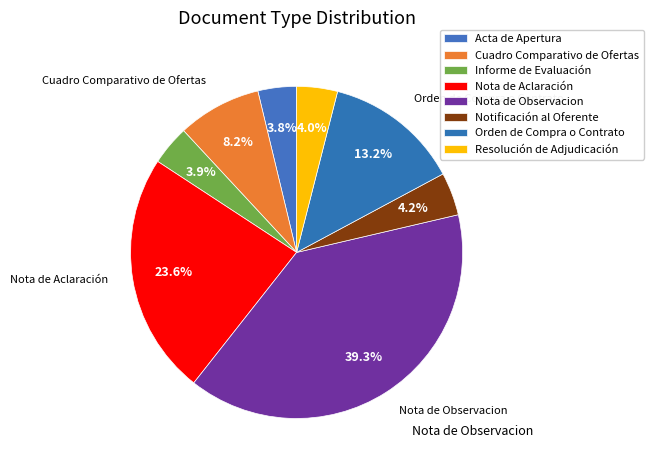

To the nearest percent, what portion does Acta de Apertura represent?

4%